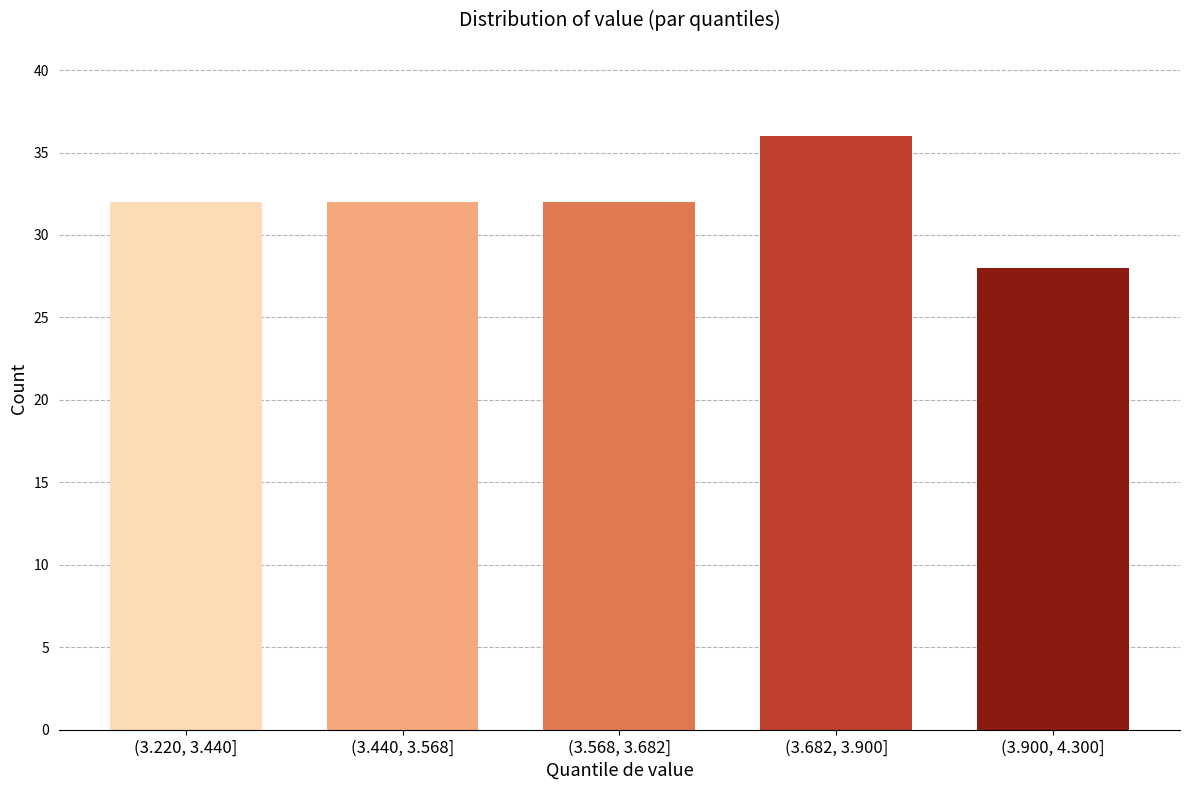

Reading right to left, transcribe all the data shown in this chart.

(3.900, 4.300]=28	(3.682, 3.900]=36	(3.568, 3.682]=32	(3.440, 3.568]=32	(3.220, 3.440]=32